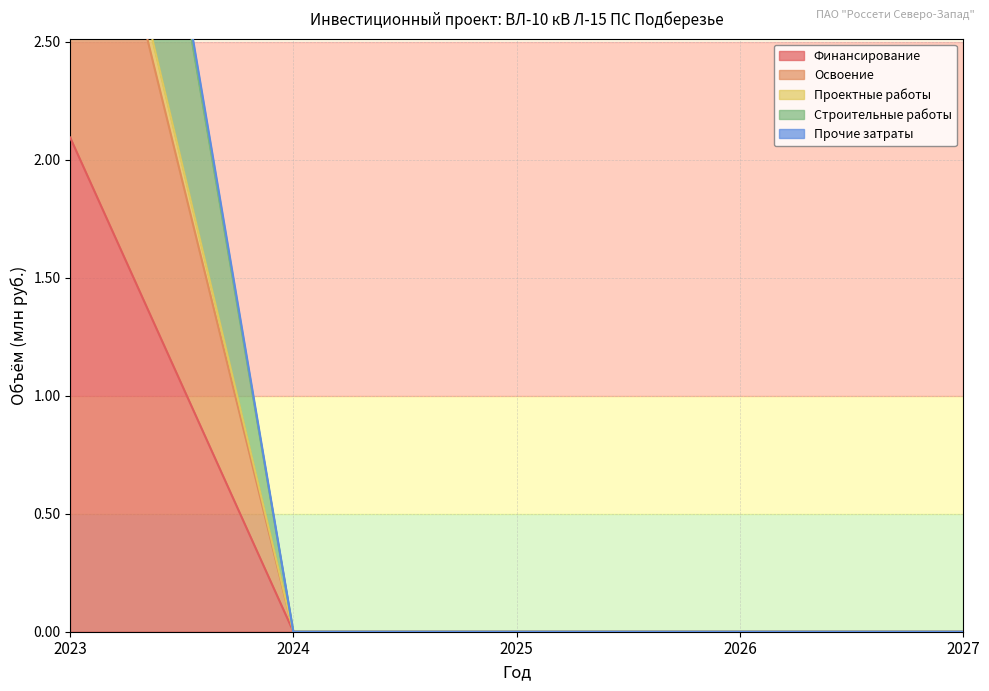

Which series changed the most between 2023 and 2027?

Проектные работы